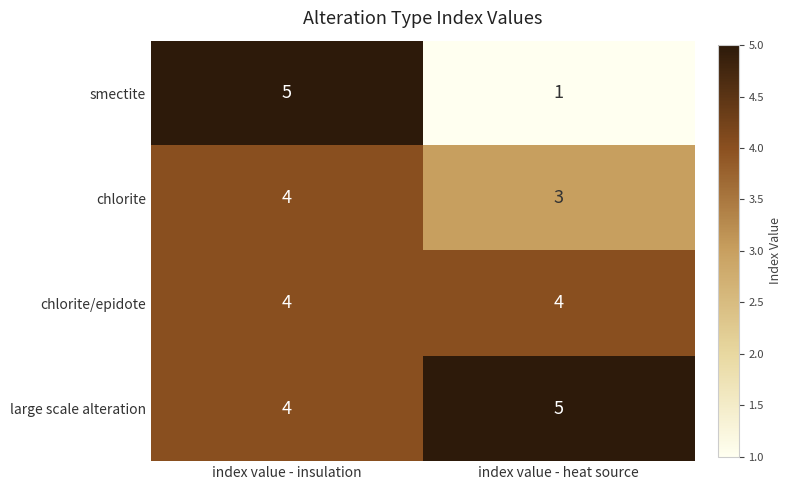

Which category has the lowest value across all series?

index value - heat source